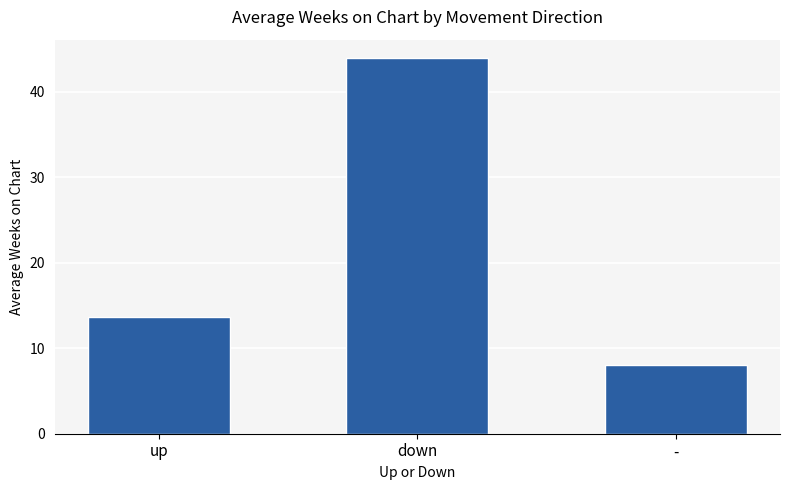

Reading left to right, list all the values displayed in this chart.

up=13.7	down=43.9	-=8.0